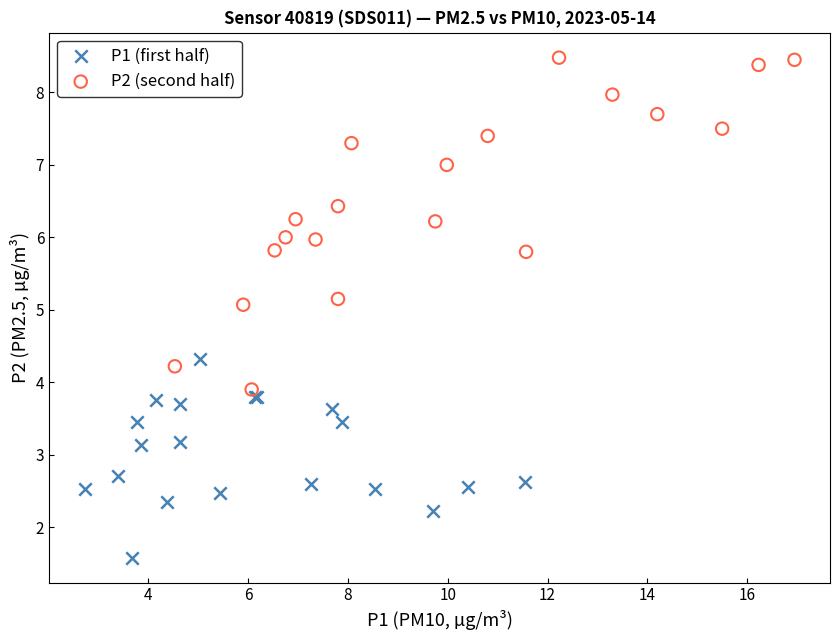

Which series contains the highest Y value?

P2 (second half)